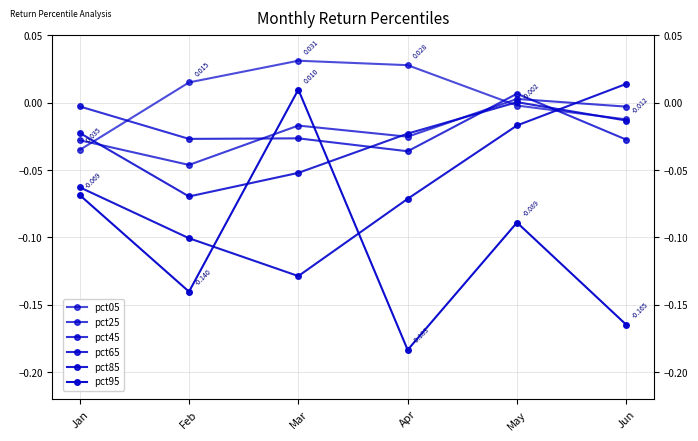

List the series in order of their peak value, lowest first.

pct65, pct25, pct45, pct95, pct85, pct05